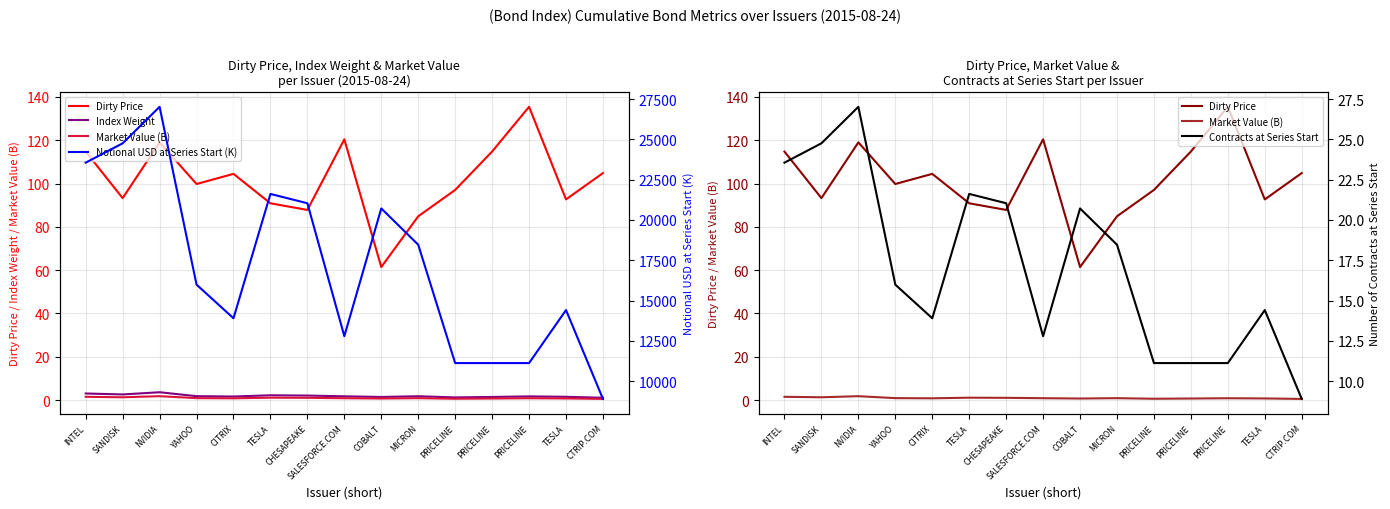

Rank the series by their maximum value, from lowest to highest.

Market Value (B), Index Weight, Contracts at Series Start, Dirty Price, Notional USD at Series Start (K)